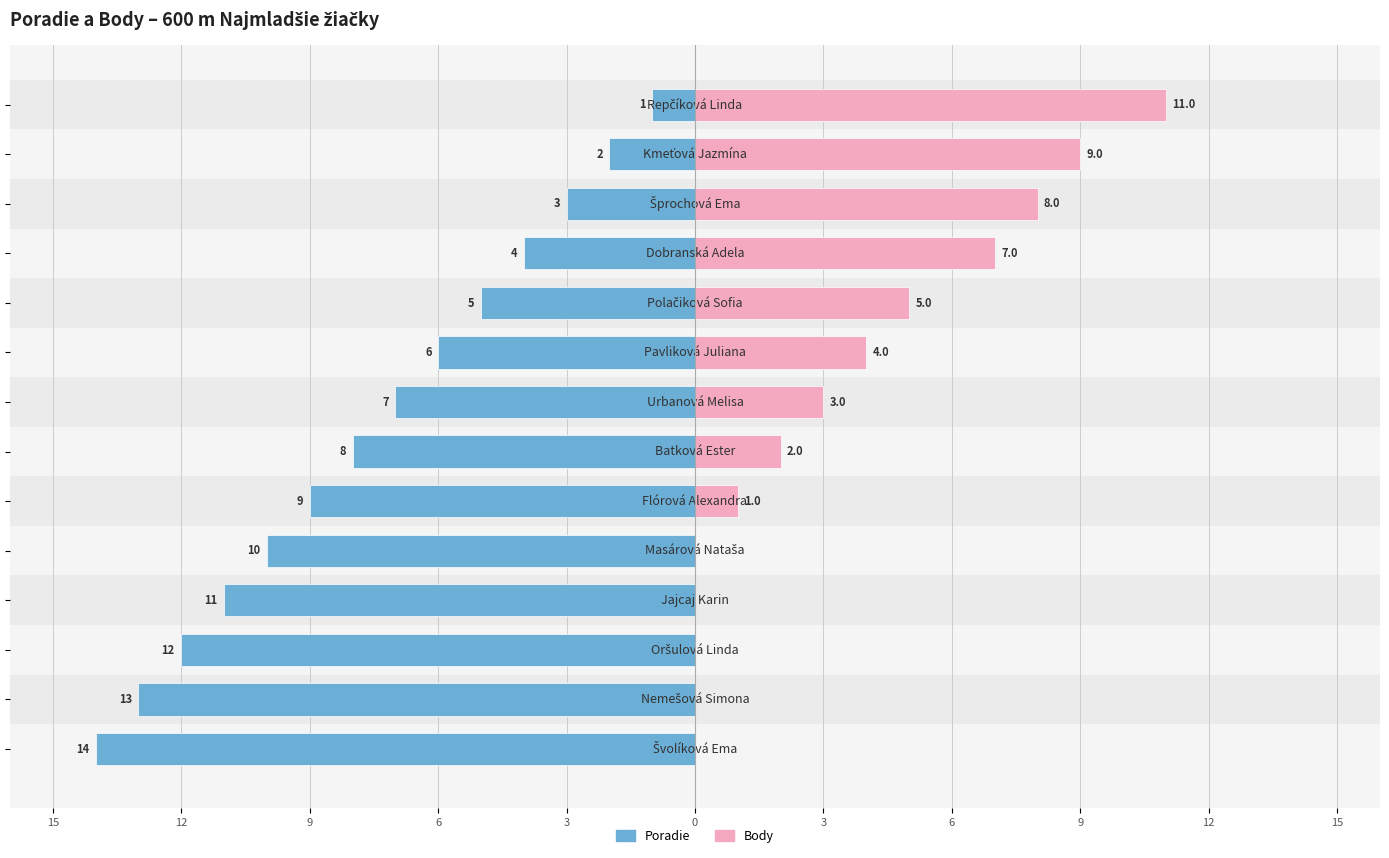

What is the difference between the maximum and second lowest values in the Body series?

11